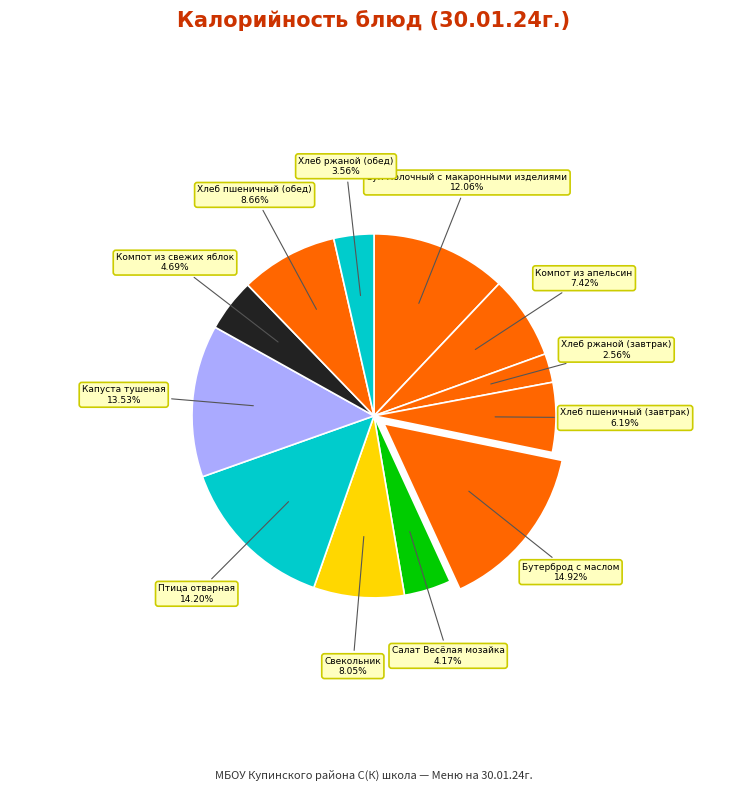

What percentage is the Компот из апельсин slice, to the nearest percent?

7%